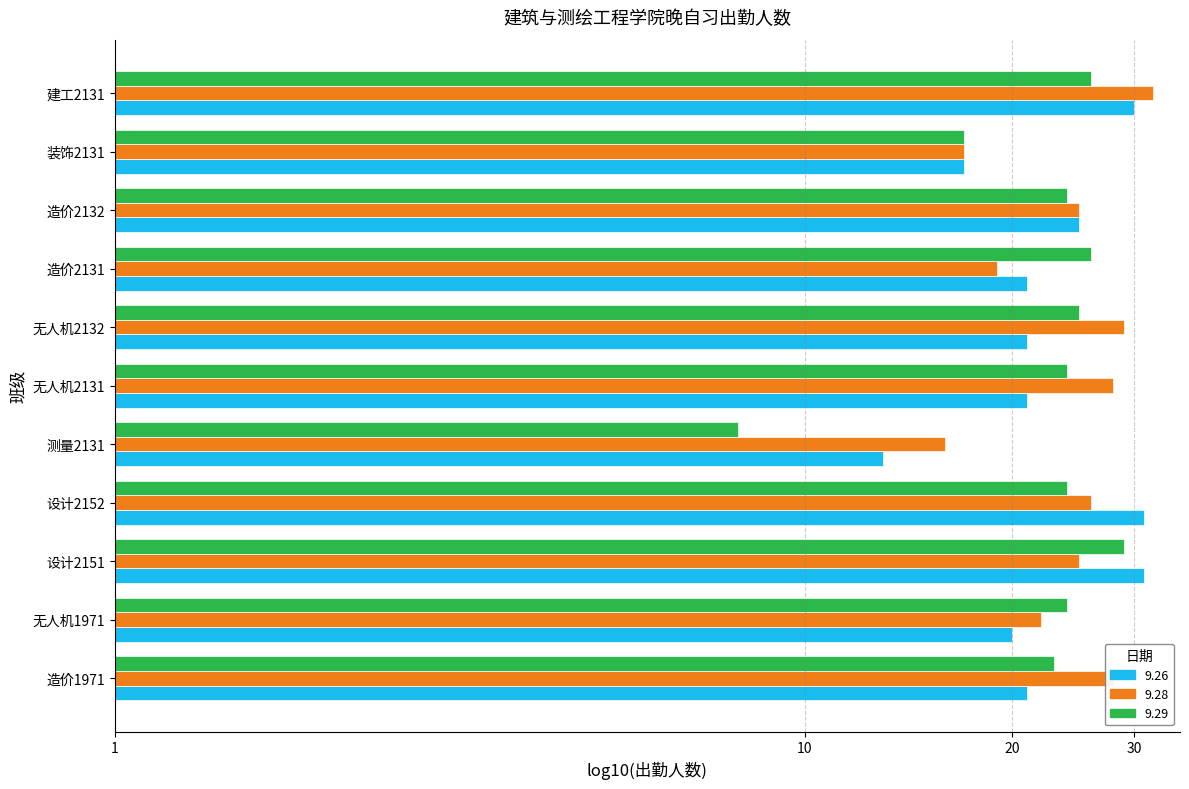

What are all the series names shown in the legend?

9.26, 9.28, 9.29